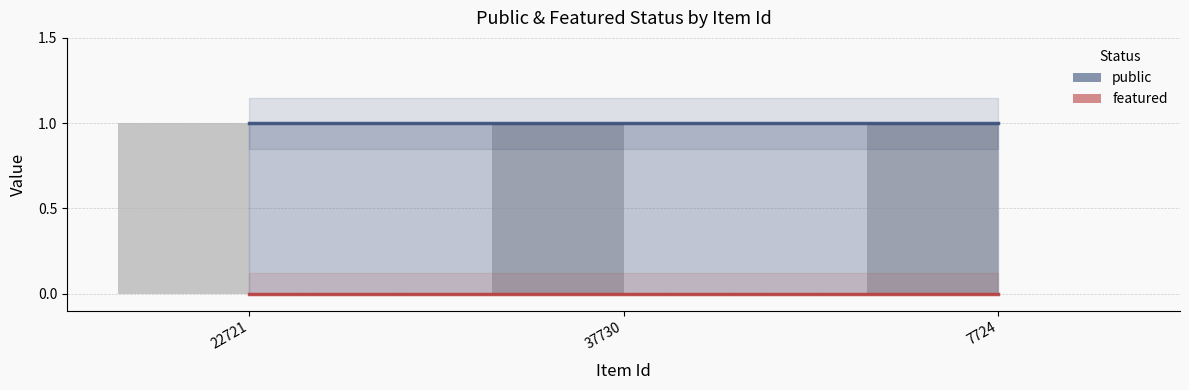

What is the total value across all series at 22721?

1